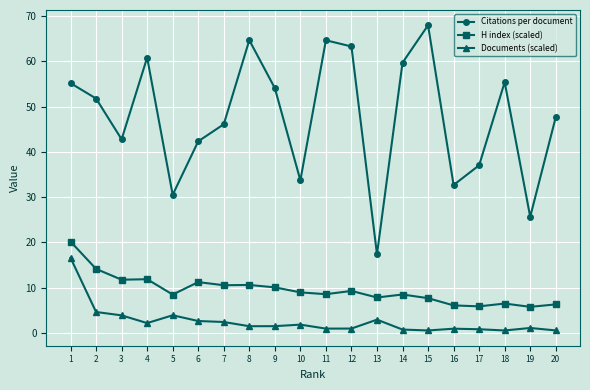

What is the maximum value shown in the chart?

68.0